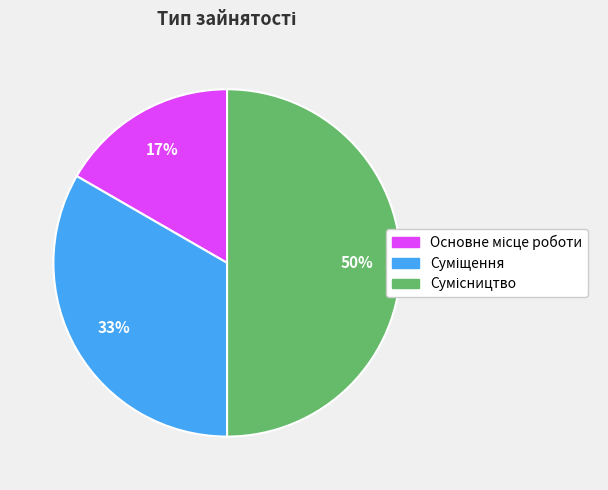

To the nearest percent, what is the average slice percentage?

33%